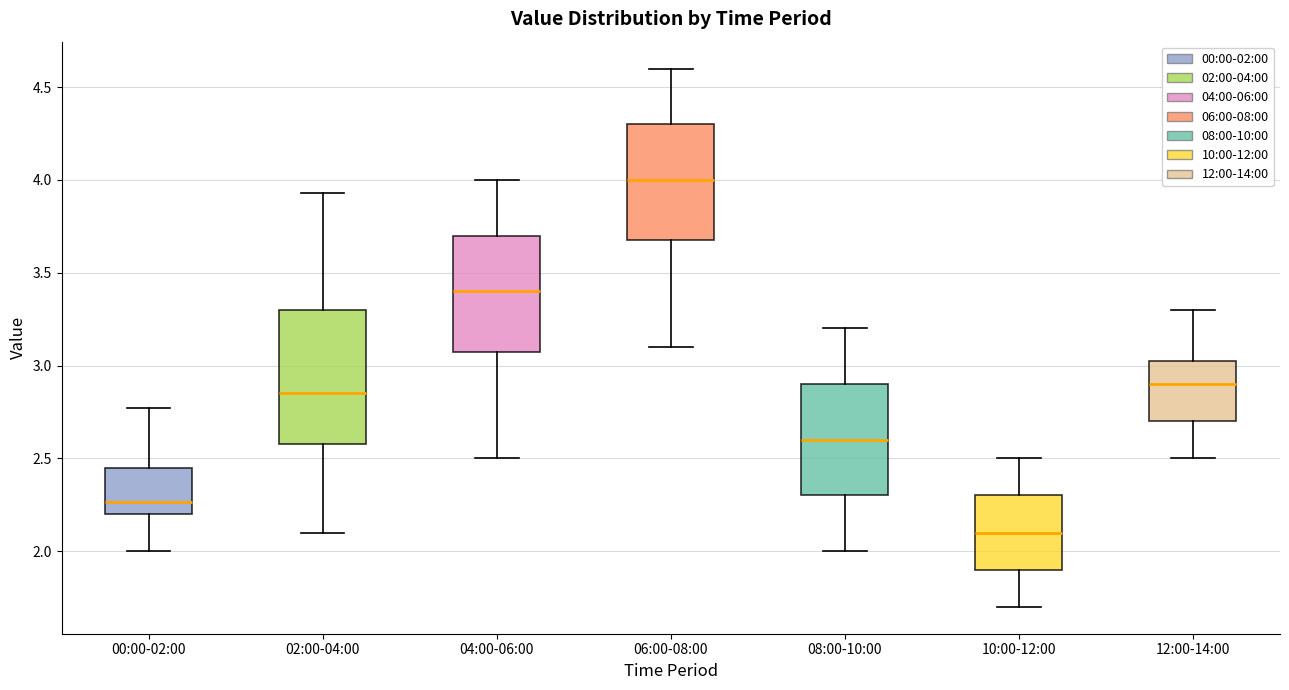

Reading left to right, read every box against the y-axis: the position of its median line, the range the box covers, and the ends of its whiskers. The values are not printed on the chart, so give them approximately, as read against the axis.

00:00-02:00: median 2.25, box 2.20 to 2.45, whiskers 2.00 to 2.75
02:00-04:00: median 2.85, box 2.60 to 3.30, whiskers 2.10 to 3.95
04:00-06:00: median 3.40, box 3.10 to 3.70, whiskers 2.50 to 4.00
06:00-08:00: median 4.00, box 3.70 to 4.30, whiskers 3.10 to 4.60
08:00-10:00: median 2.60, box 2.30 to 2.90, whiskers 2.00 to 3.20
10:00-12:00: median 2.10, box 1.90 to 2.30, whiskers 1.70 to 2.50
12:00-14:00: median 2.90, box 2.70 to 3.05, whiskers 2.50 to 3.30